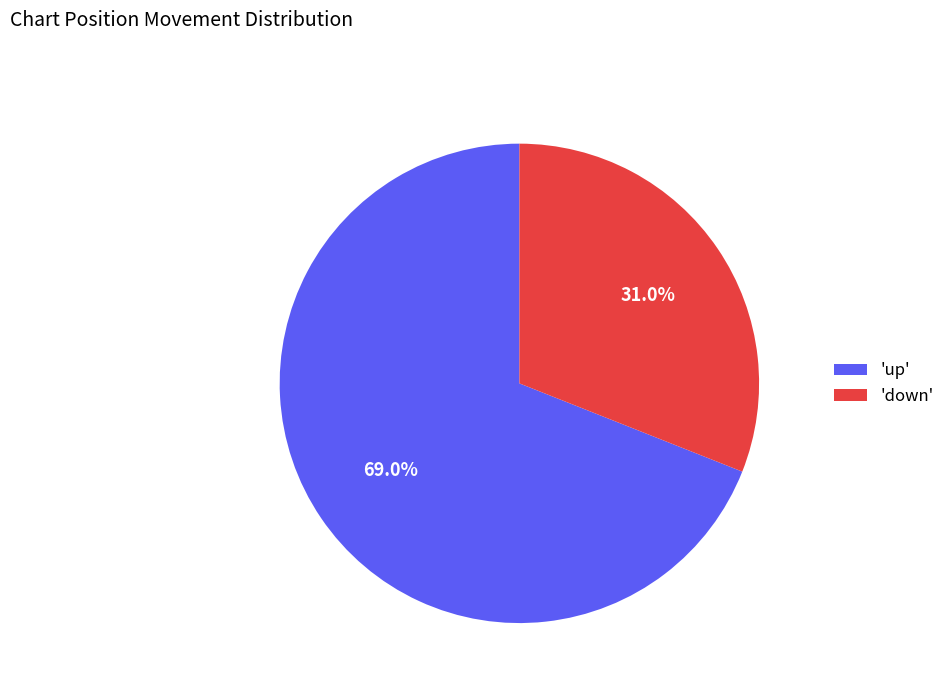

Which slice represents more than half of the pie?

'up'